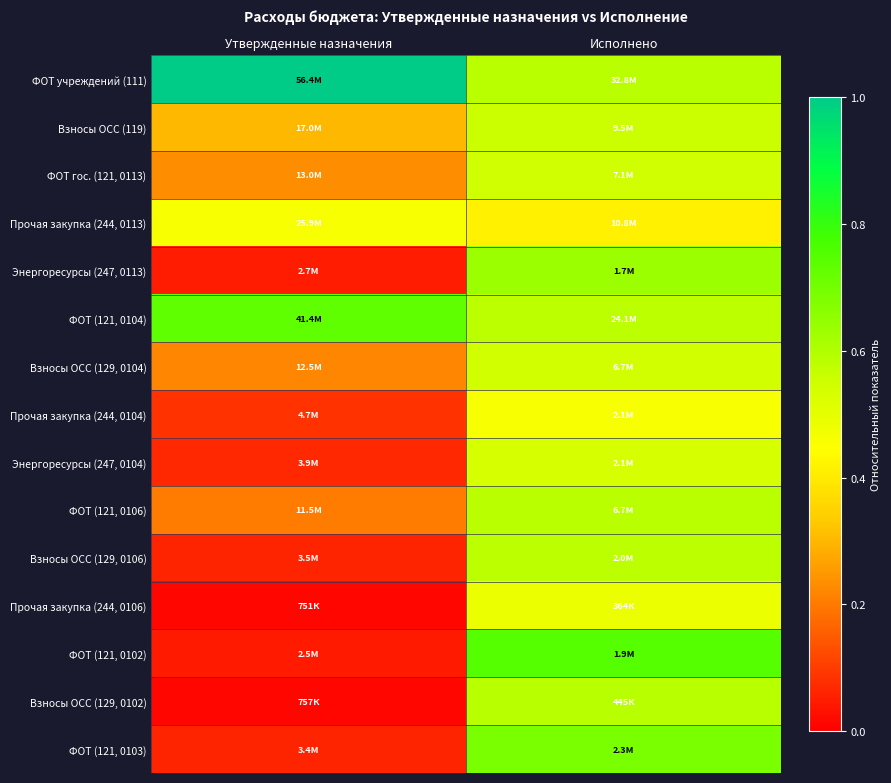

Reading left to right, transcribe all the data shown in this chart.

ФОТ учреждений (111): Утвержденные назначения=1.0	Исполнено=0.6
Взносы ОСС (119): Утвержденные назначения=0.3	Исполнено=0.6
ФОТ гос. (121, 0113): Утвержденные назначения=0.2	Исполнено=0.5
Прочая закупка (244, 0113): Утвержденные назначения=0.5	Исполнено=0.4
Энергоресурсы (247, 0113): Утвержденные назначения=0.0	Исполнено=0.6
ФОТ (121, 0104): Утвержденные назначения=0.7	Исполнено=0.6
Взносы ОСС (129, 0104): Утвержденные назначения=0.2	Исполнено=0.5
Прочая закупка (244, 0104): Утвержденные назначения=0.1	Исполнено=0.5
Энергоресурсы (247, 0104): Утвержденные назначения=0.1	Исполнено=0.5
ФОТ (121, 0106): Утвержденные назначения=0.2	Исполнено=0.6
Взносы ОСС (129, 0106): Утвержденные назначения=0.1	Исполнено=0.6
Прочая закупка (244, 0106): Утвержденные назначения=0.0	Исполнено=0.5
ФОТ (121, 0102): Утвержденные назначения=0.0	Исполнено=0.7
Взносы ОСС (129, 0102): Утвержденные назначения=0.0	Исполнено=0.6
ФОТ (121, 0103): Утвержденные назначения=0.1	Исполнено=0.7